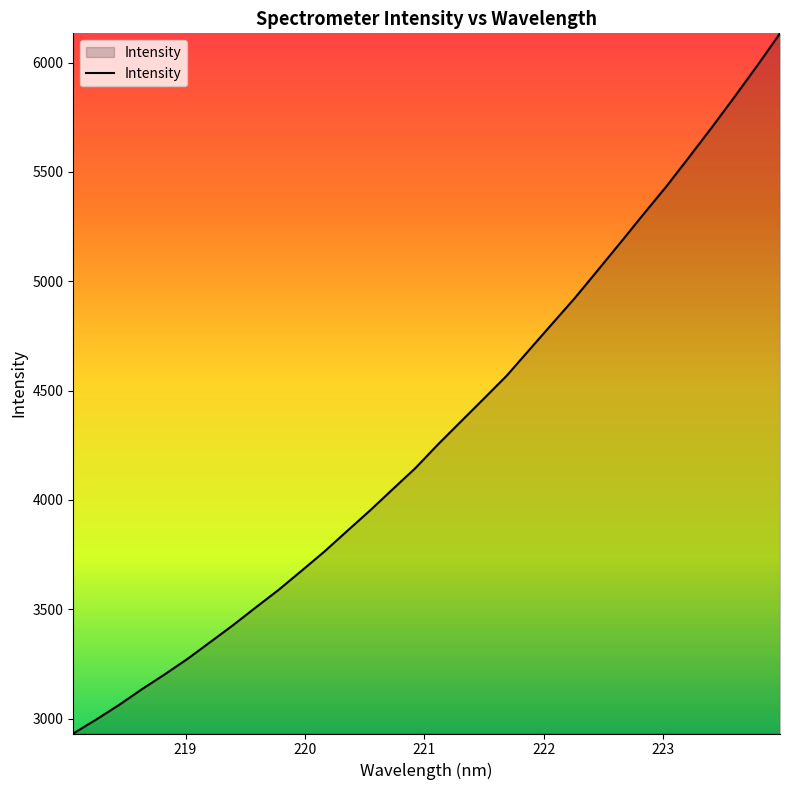

What is the smallest value displayed?

2932.0